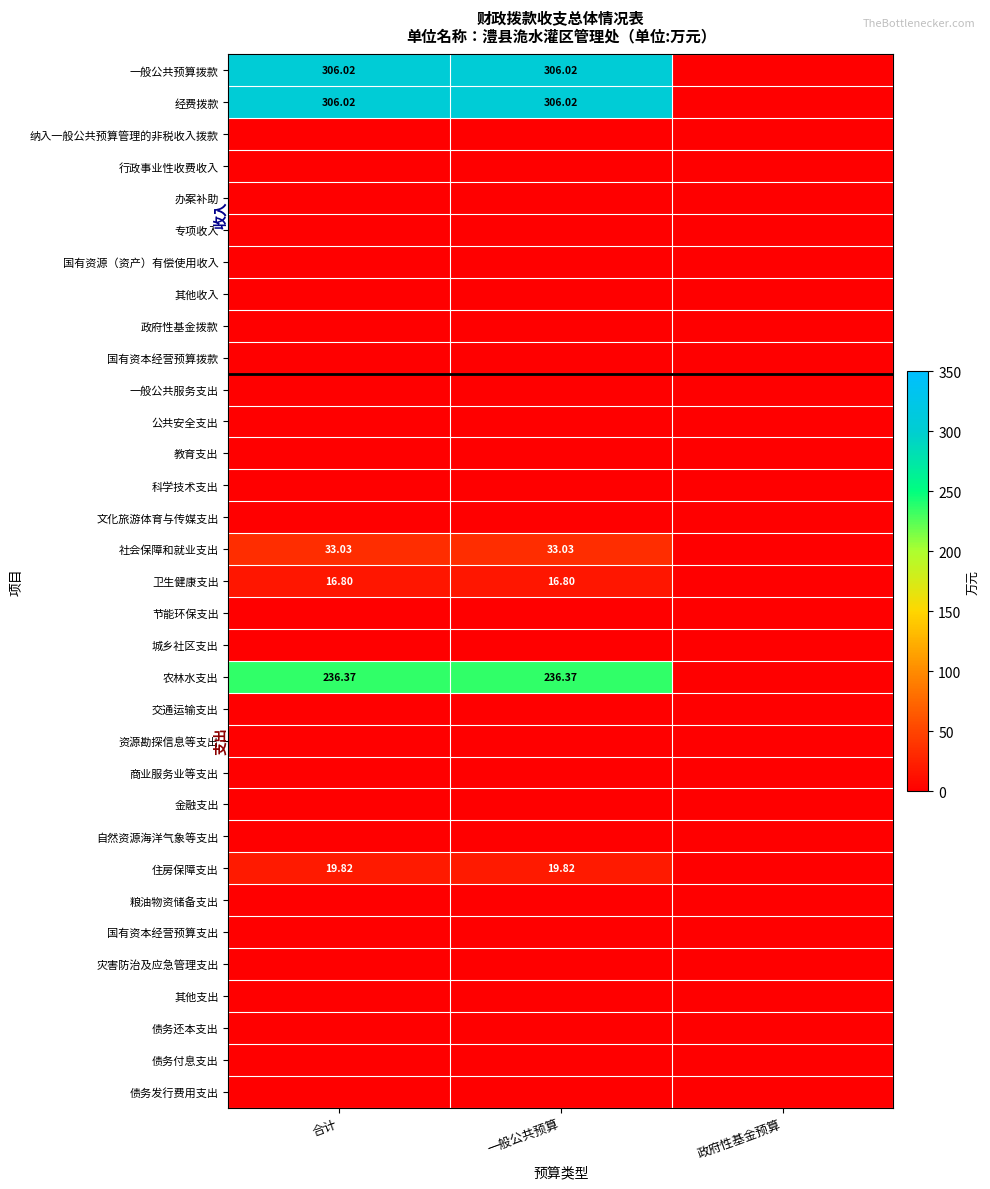

What is the greatest value displayed?

306.0